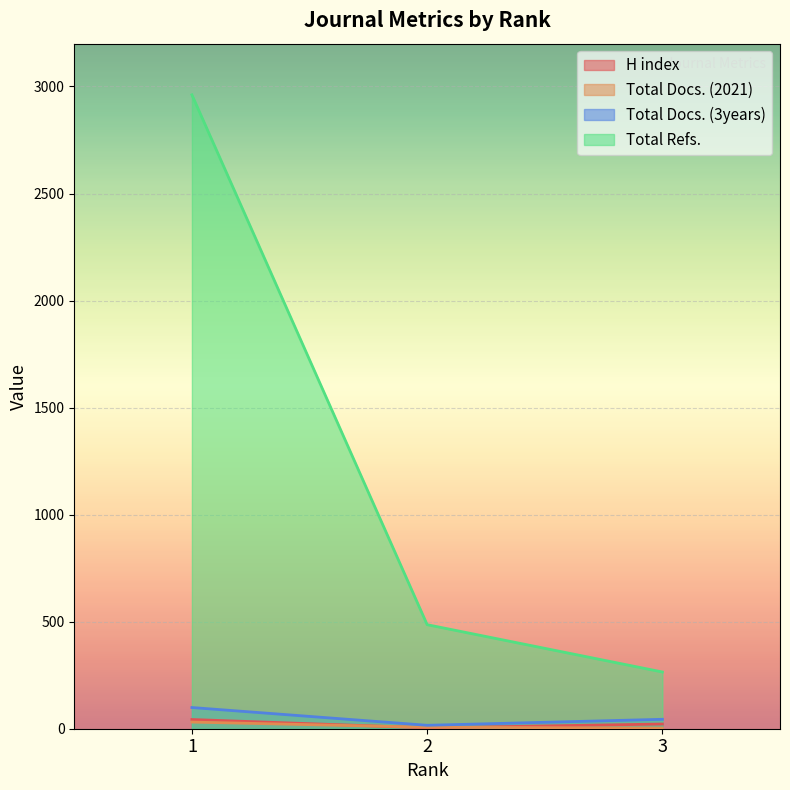

What is the value of the Total Docs. (3years) point at the 1st from the left?

99